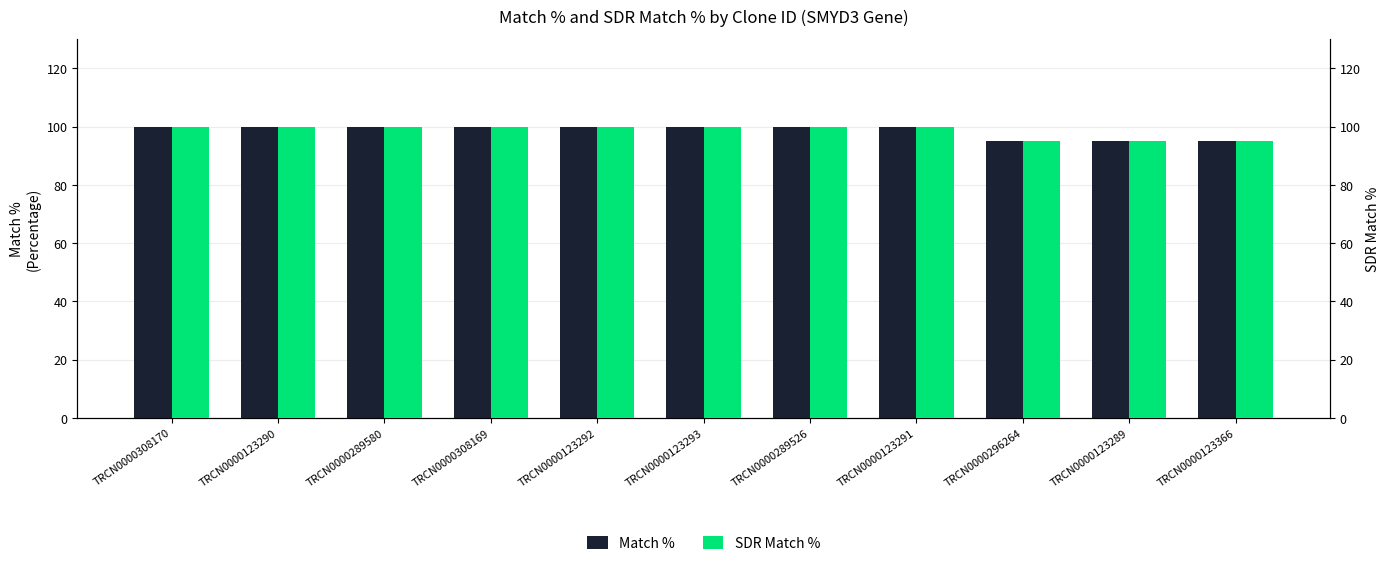

What is the average value of the Match % series?

99